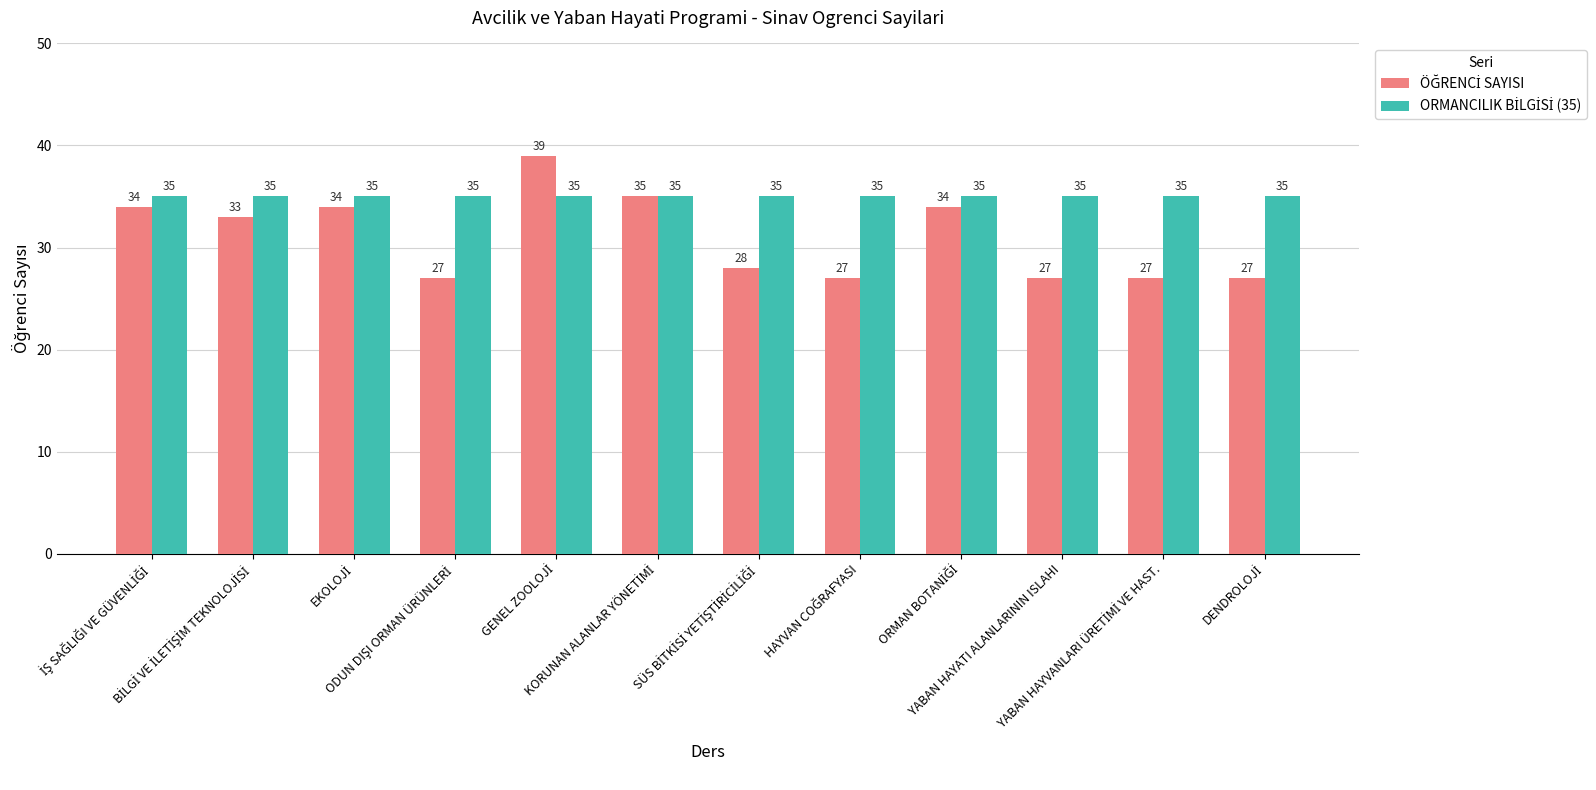

At how many categories does at least one series exceed 28?

12